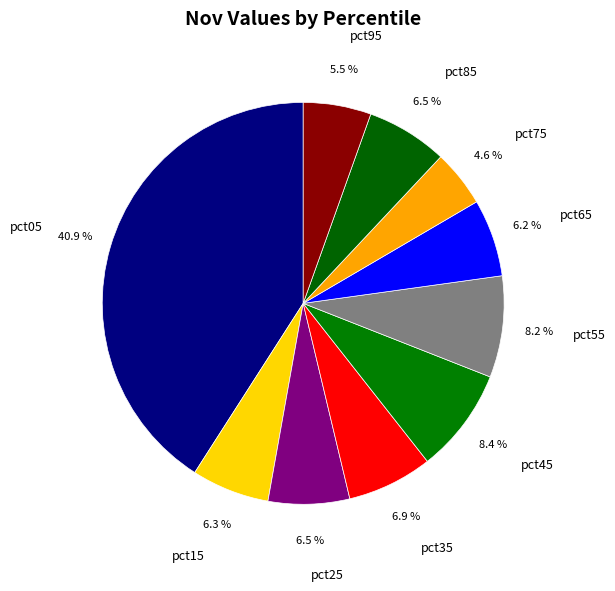

To the nearest percent, what percentage of the pie is pct45?

8%